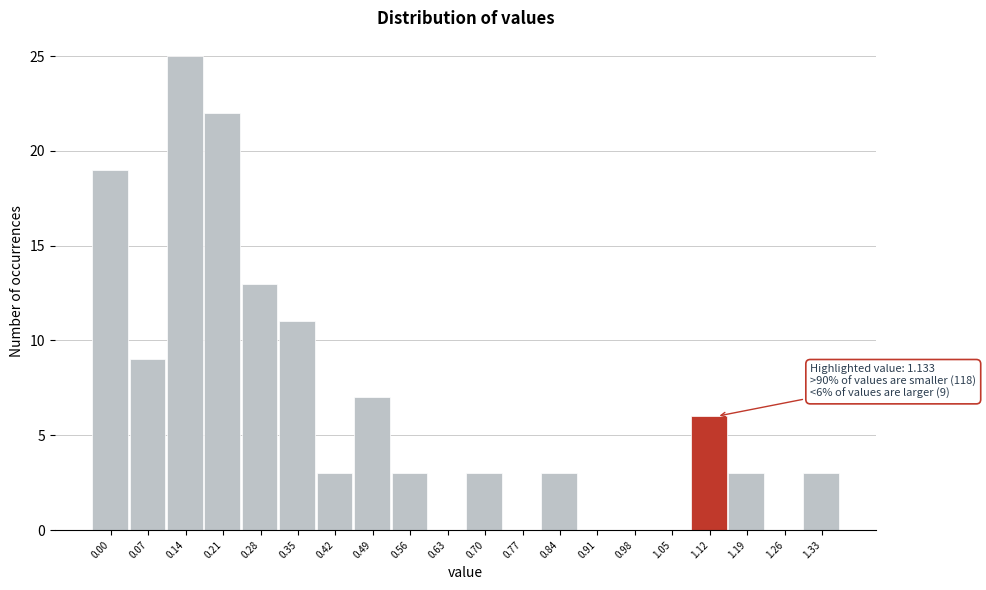

Reading left to right, list all the values displayed in this chart.

0.00=19	0.07=9	0.14=25	0.21=22	0.28=13	0.35=11	0.42=3	0.49=7	0.56=3	0.63=0	0.70=3	0.77=0	0.84=3	0.91=0	0.98=0	1.05=0	1.12=6	1.19=3	1.26=0	1.33=3